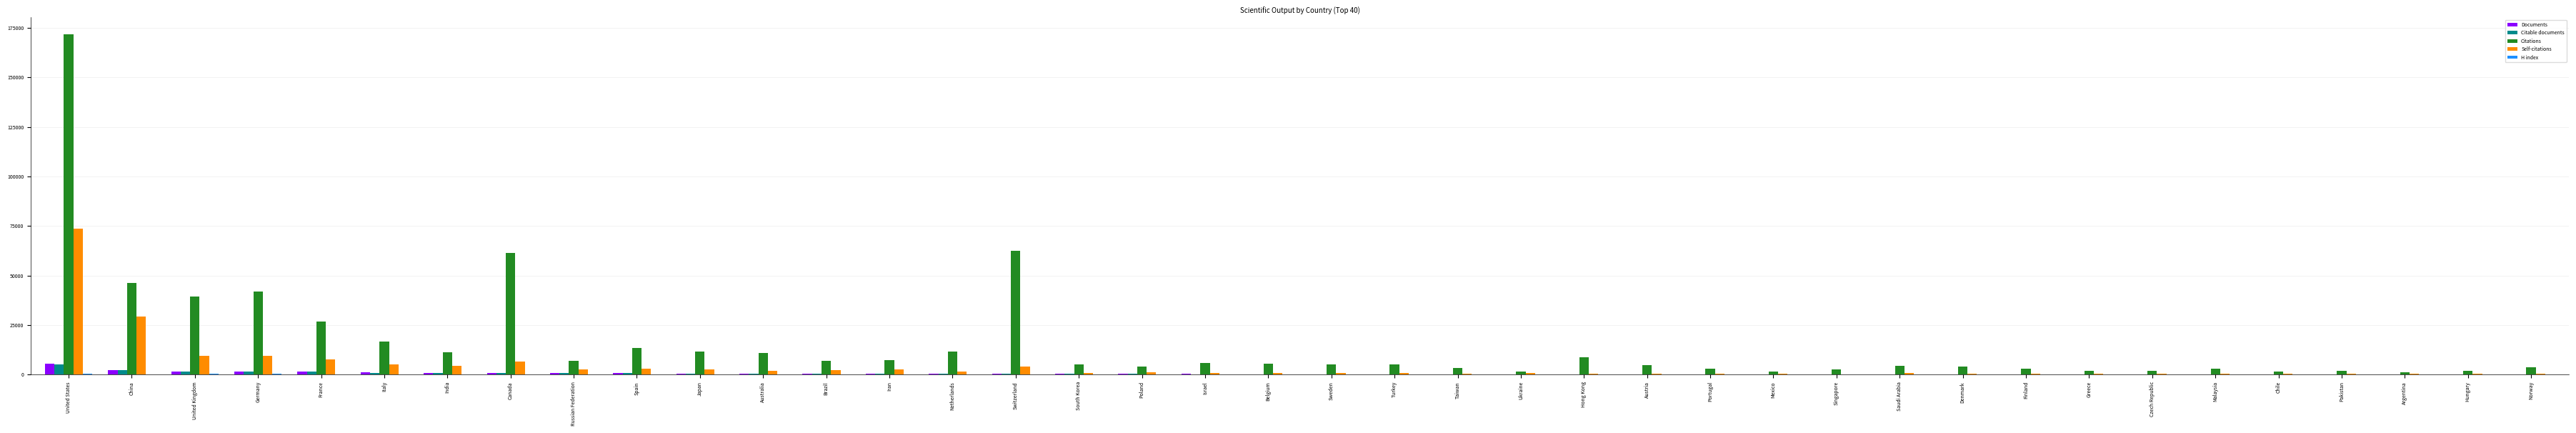

How many data points does each series have?

40